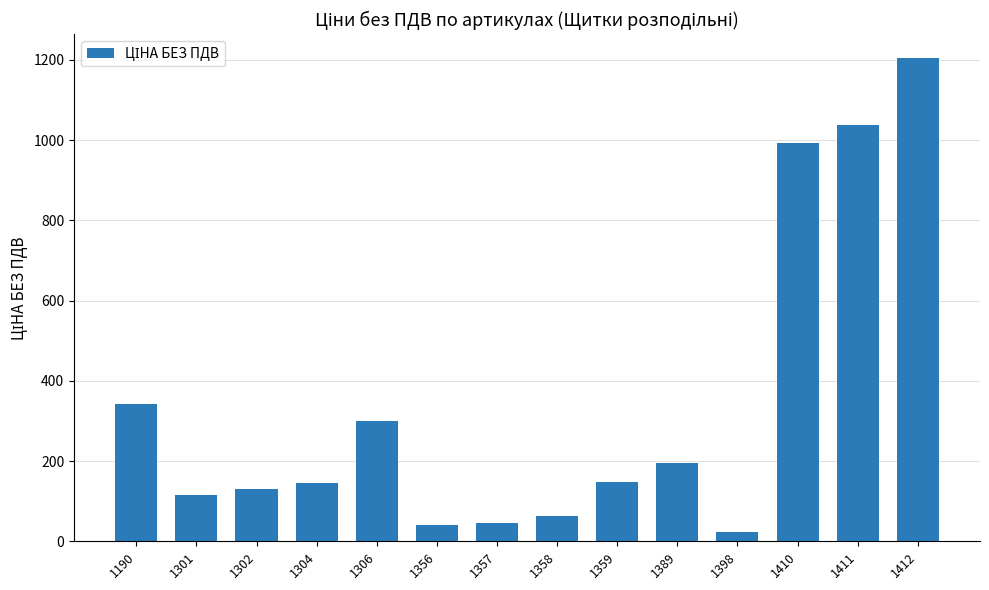

At which category does the chart reach its minimum across all series?

1398